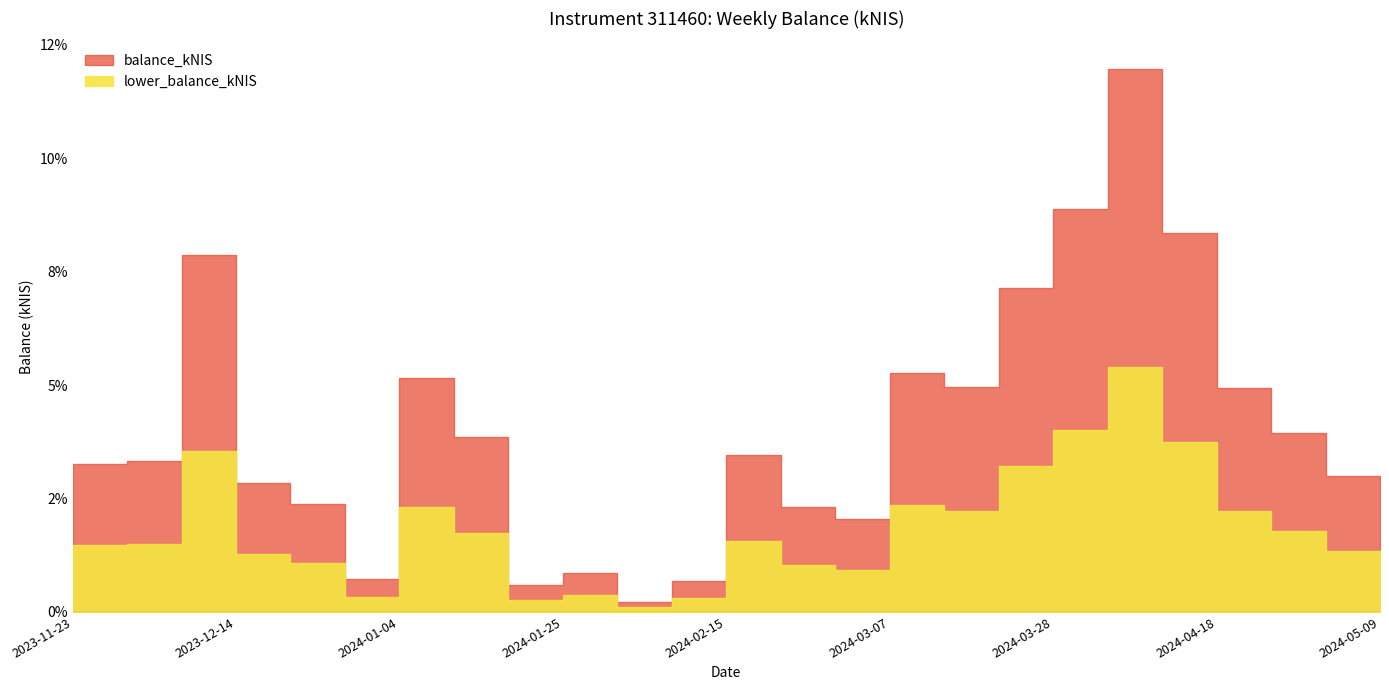

At which category does the data reach its first local peak?

2023-12-07